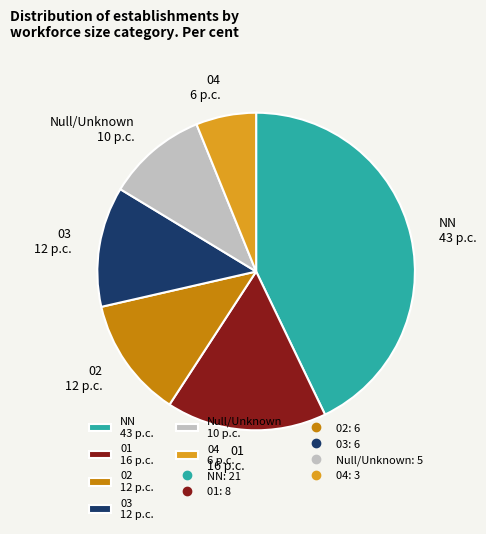

Do 01 16 p.c. and 02 12 p.c. together represent more than half of the pie?

No